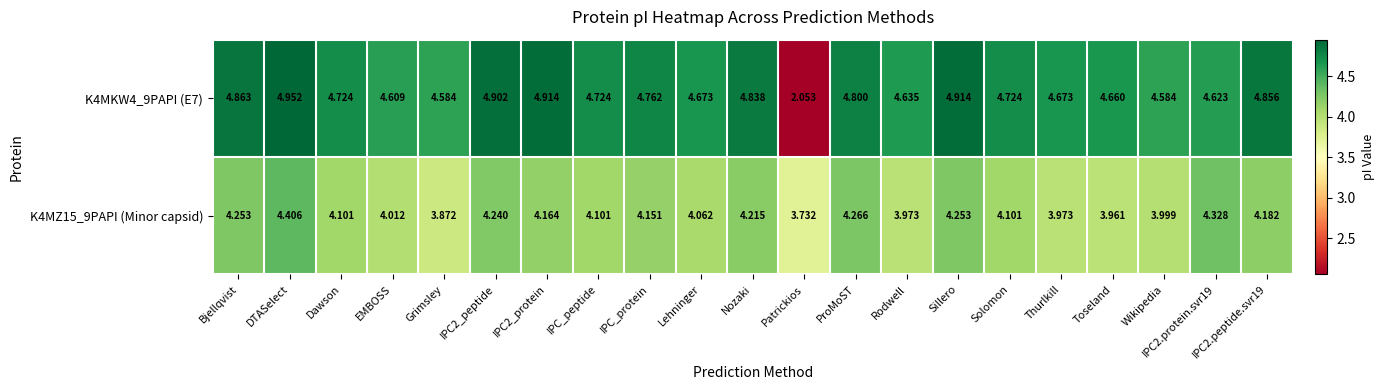

Where is K4MKW4_9PAPI (E7) nearest to the value 3?

Patrickios